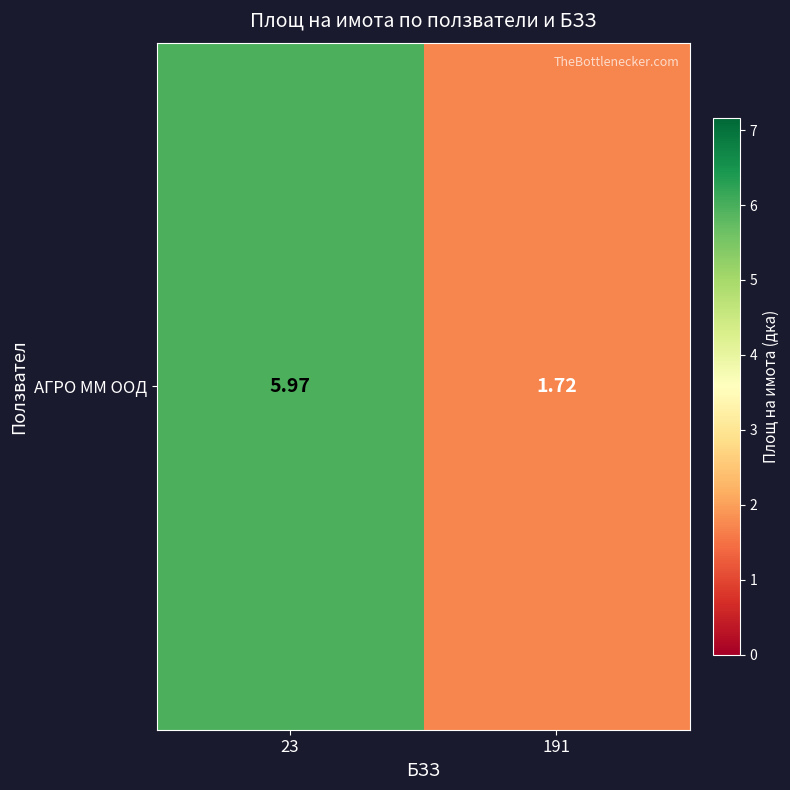

What is the greatest value displayed?

6.0